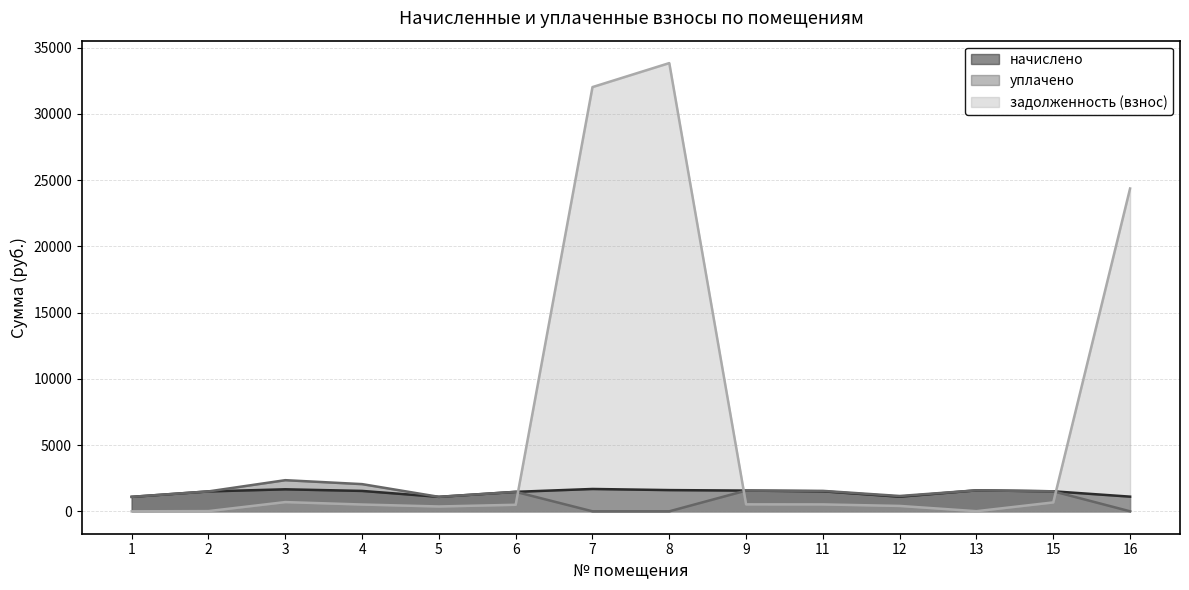

Rank the series by their maximum value, from lowest to highest.

начислено, уплачено, задолженность (взнос)